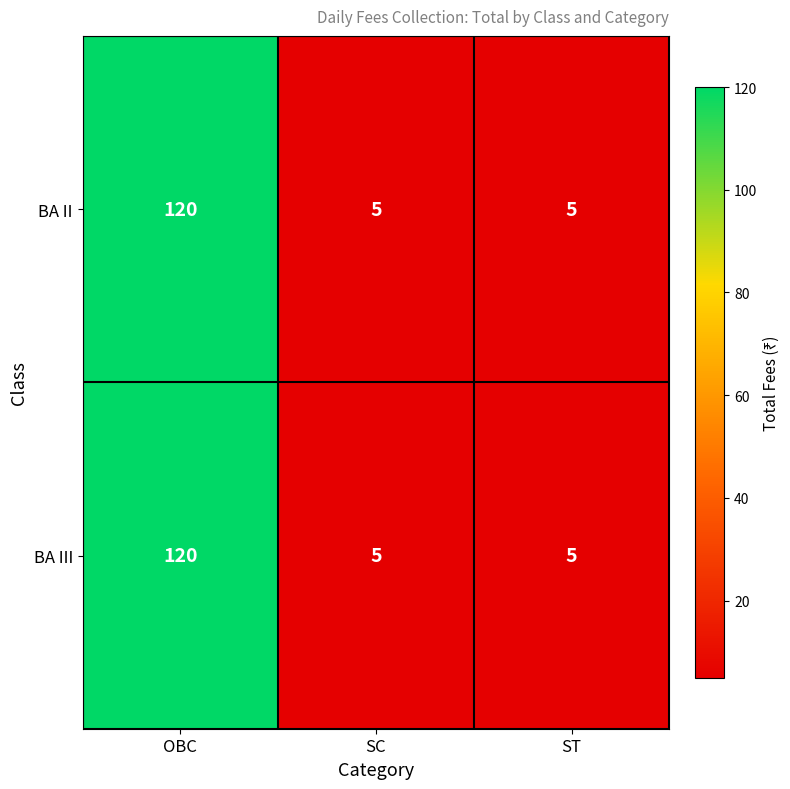

The value of BA III at SC is 3. True or false?

False